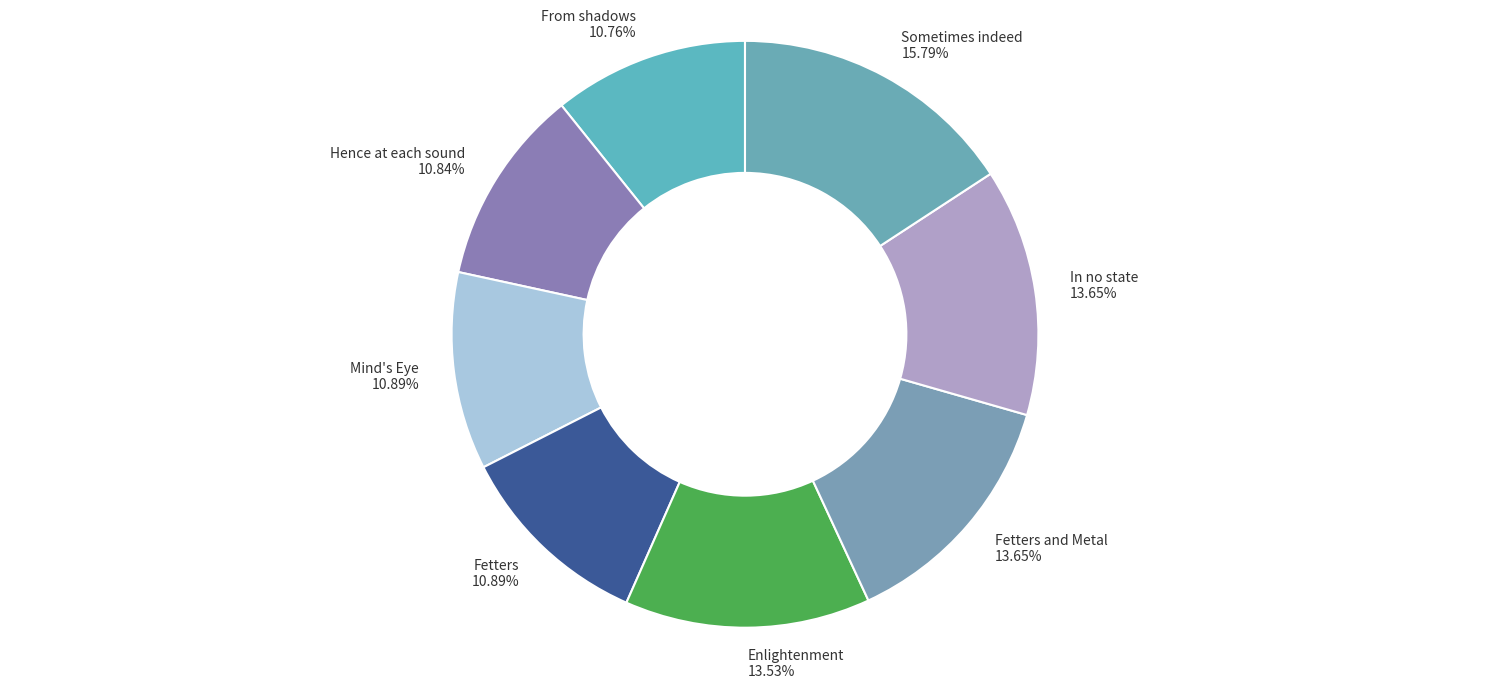

How many segments does this pie chart have?

8